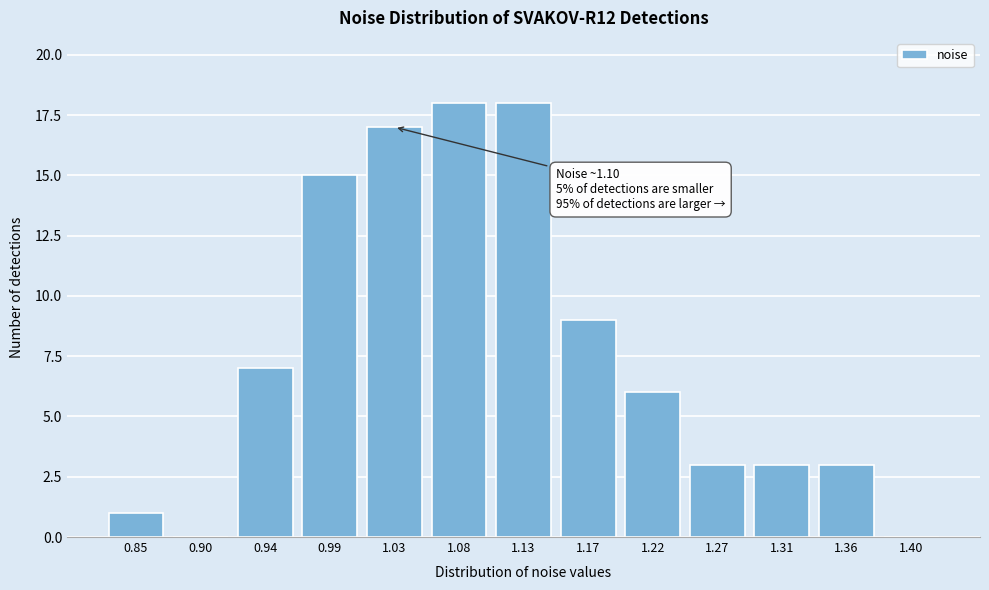

Reading left to right, extract all data points from this chart.

0.85=1	0.90=0	0.94=7	0.99=15	1.03=17	1.08=18	1.13=18	1.17=9	1.22=6	1.27=3	1.31=3	1.36=3	1.40=0